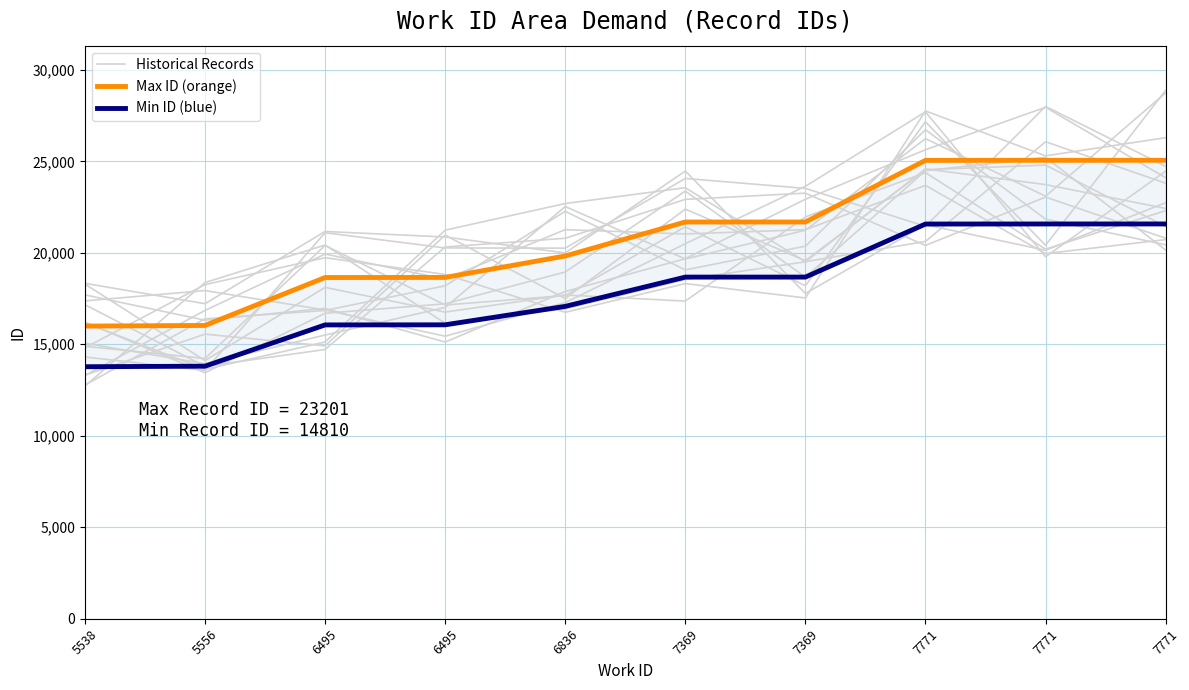

Where do Min ID (blue) and Historical Records first cross each other?

6495 and 6836